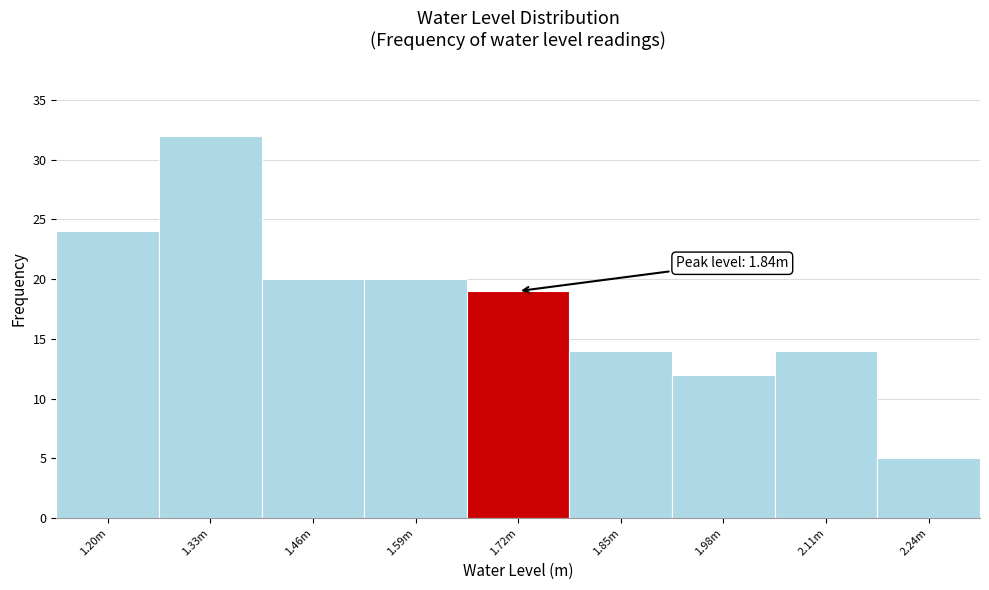

Reading left to right, extract all data points from this chart.

24	32	20	20	19	14	12	14	5